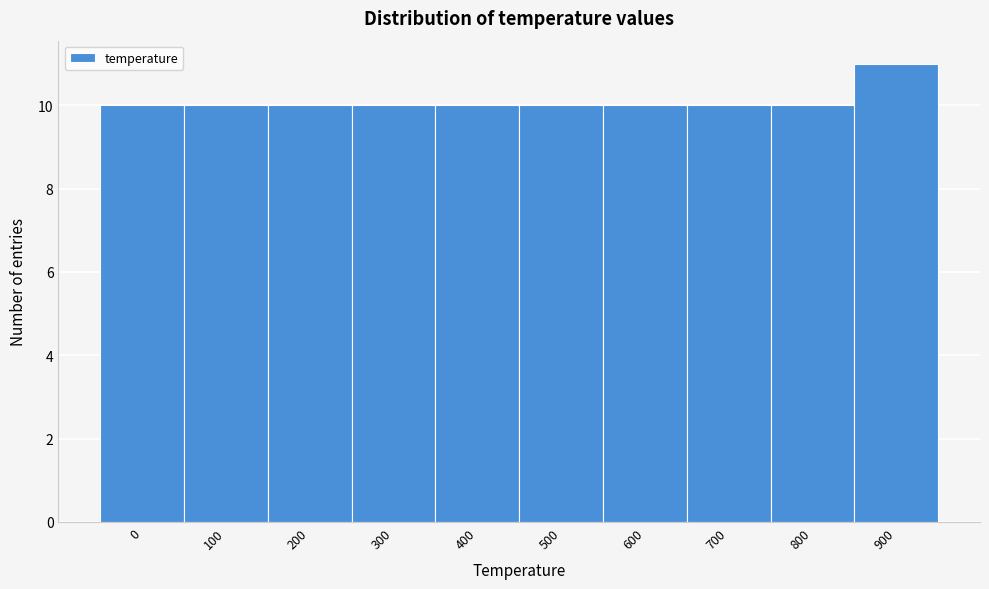

Reading left to right, list all the values displayed in this chart.

10	10	10	10	10	10	10	10	10	11